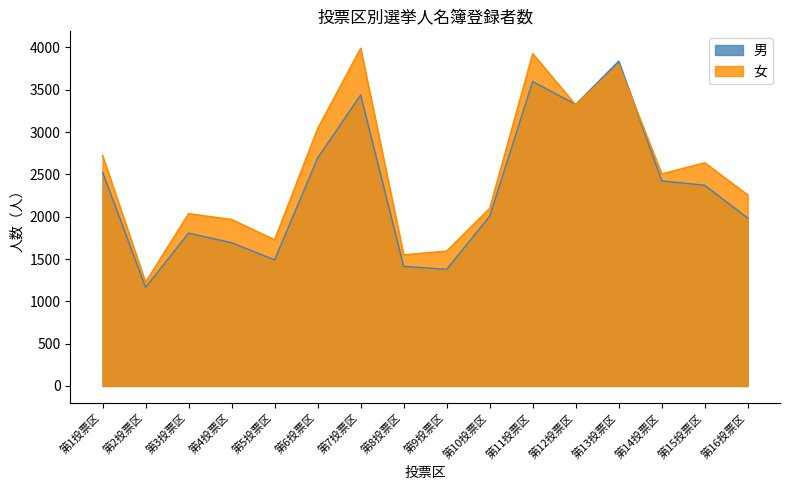

Which category has the lowest value in the 女 series?

第2投票区